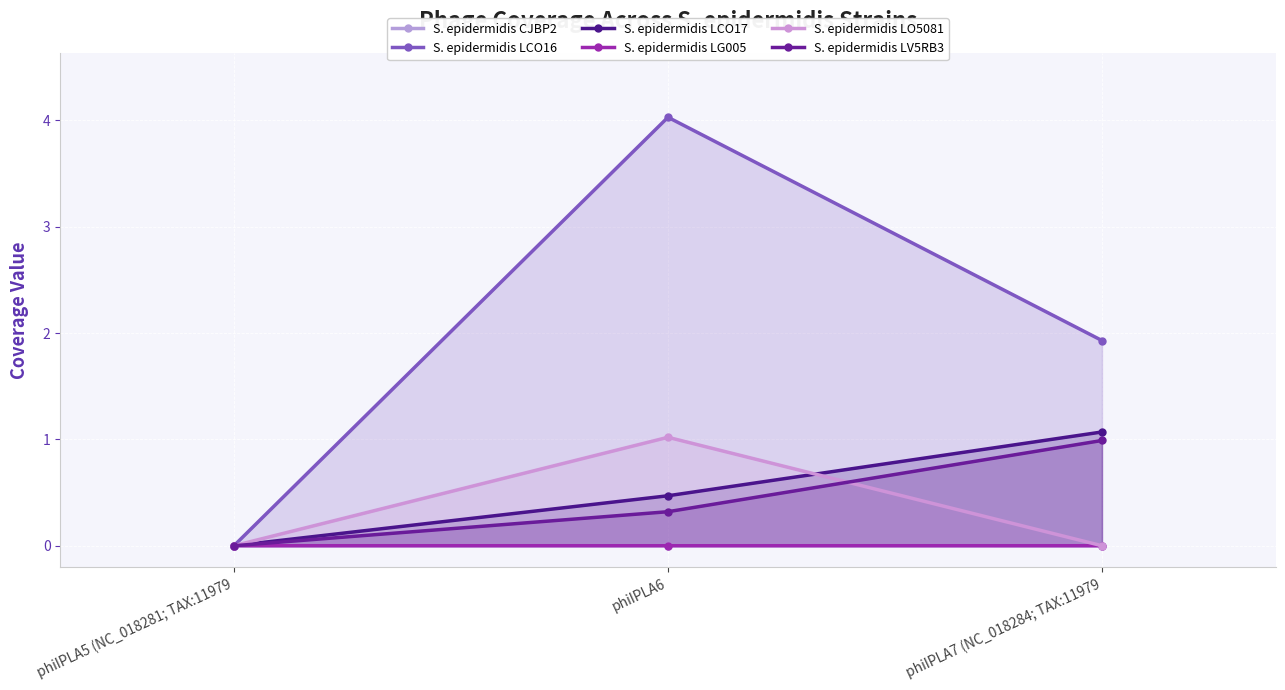

What are all the series names shown in the legend?

S. epidermidis CJBP2, S. epidermidis LCO16, S. epidermidis LCO17, S. epidermidis LG005, S. epidermidis LO5081, S. epidermidis LV5RB3